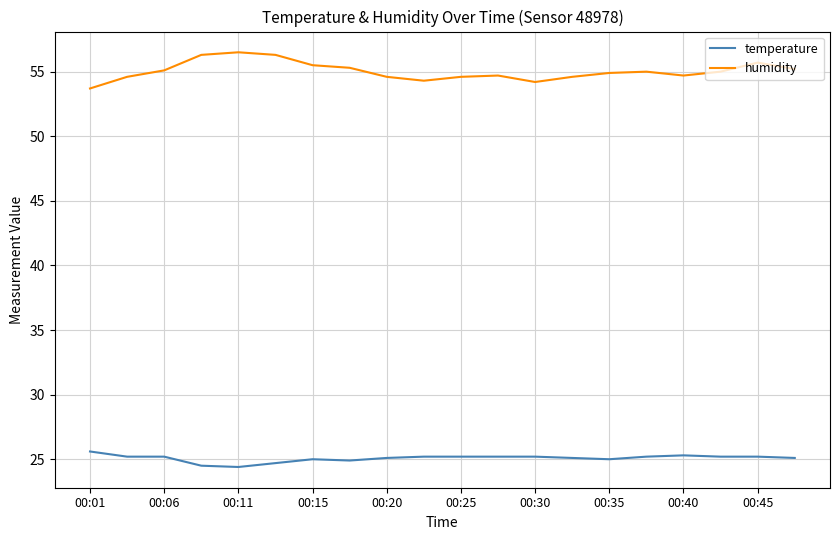

What is the difference between the maximum and minimum values in the humidity series?

2.8